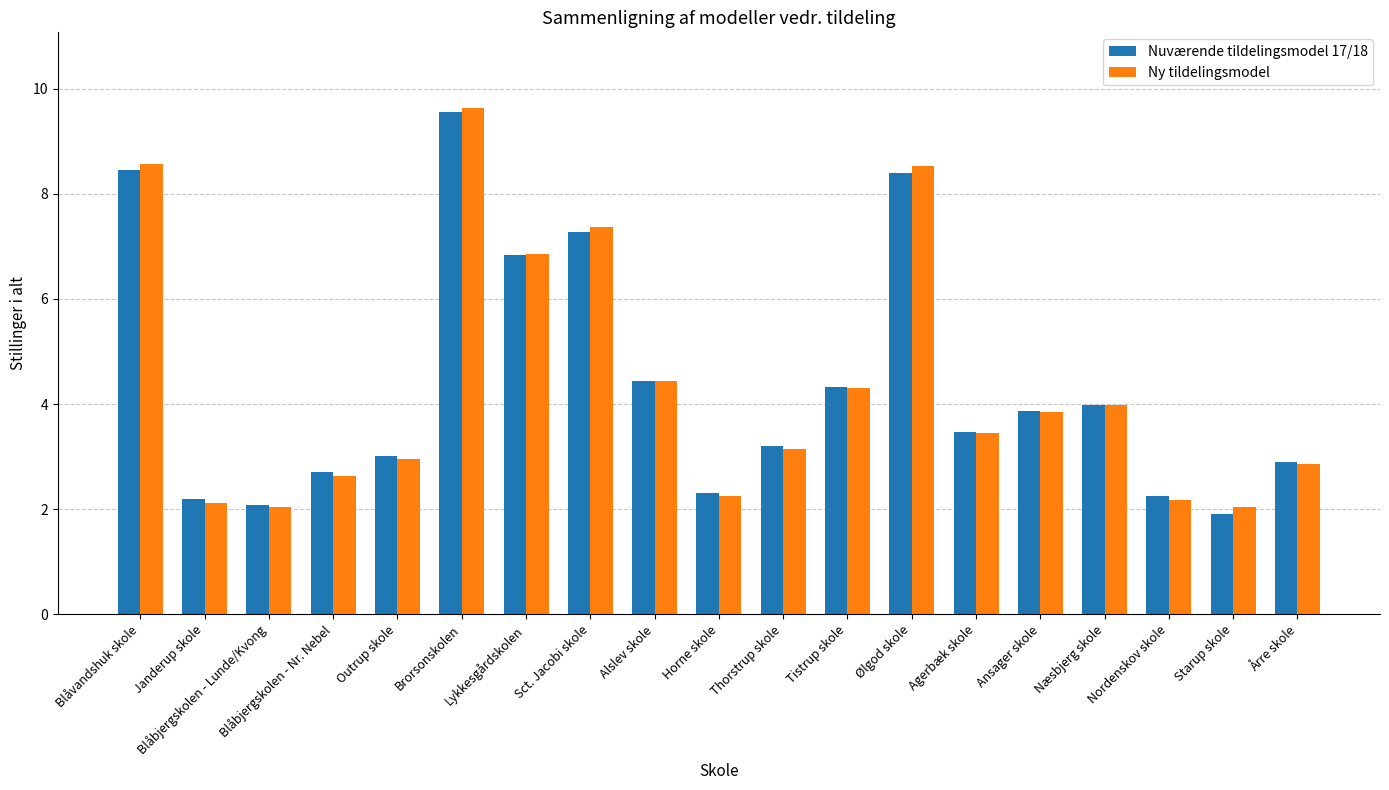

What is the maximum value for Nuværende tildelingsmodel 17/18?

9.6